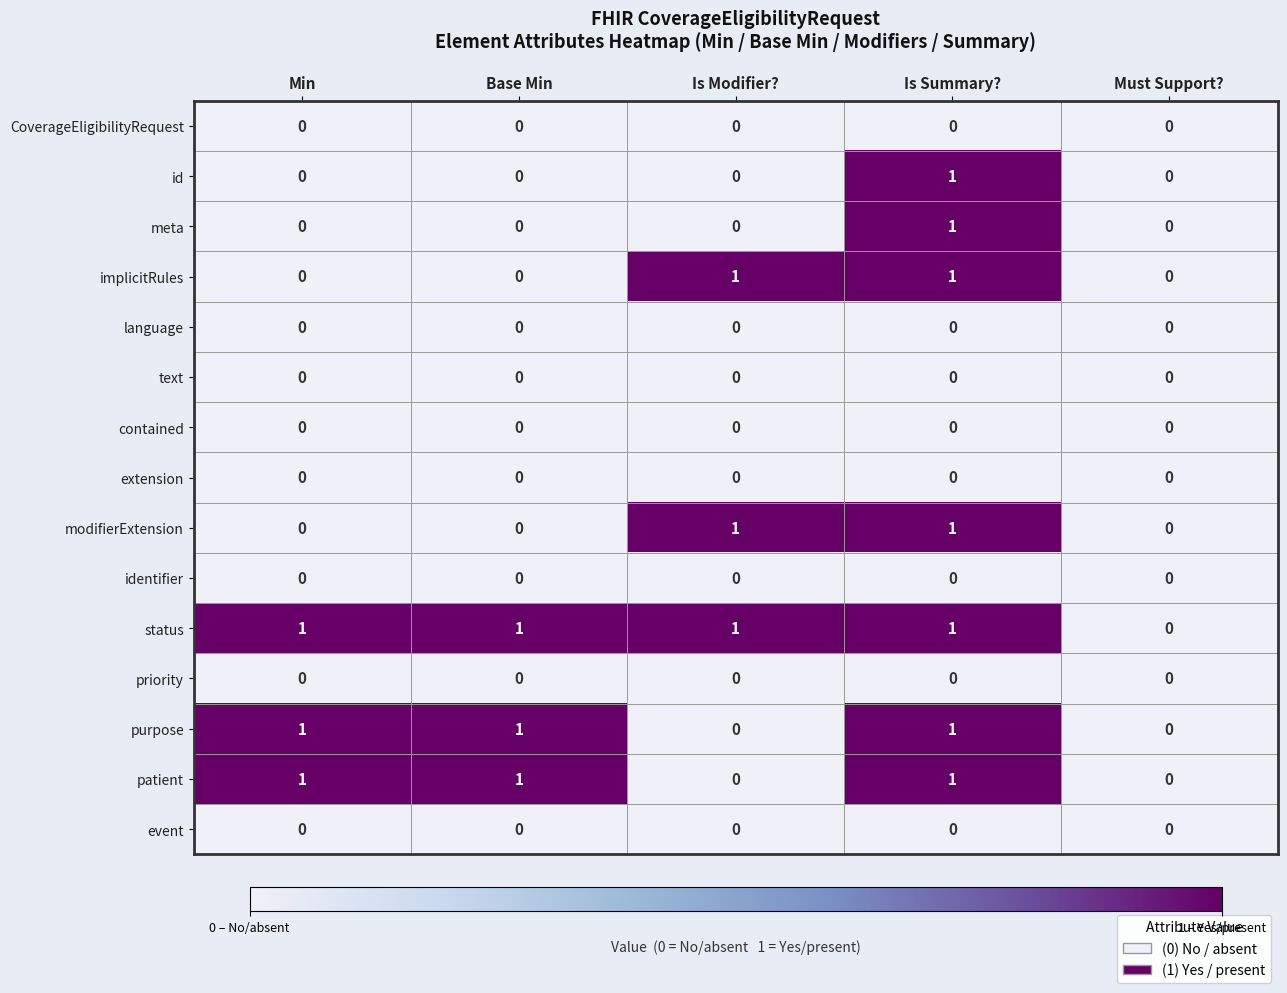

What is the maximum value shown in the chart?

1